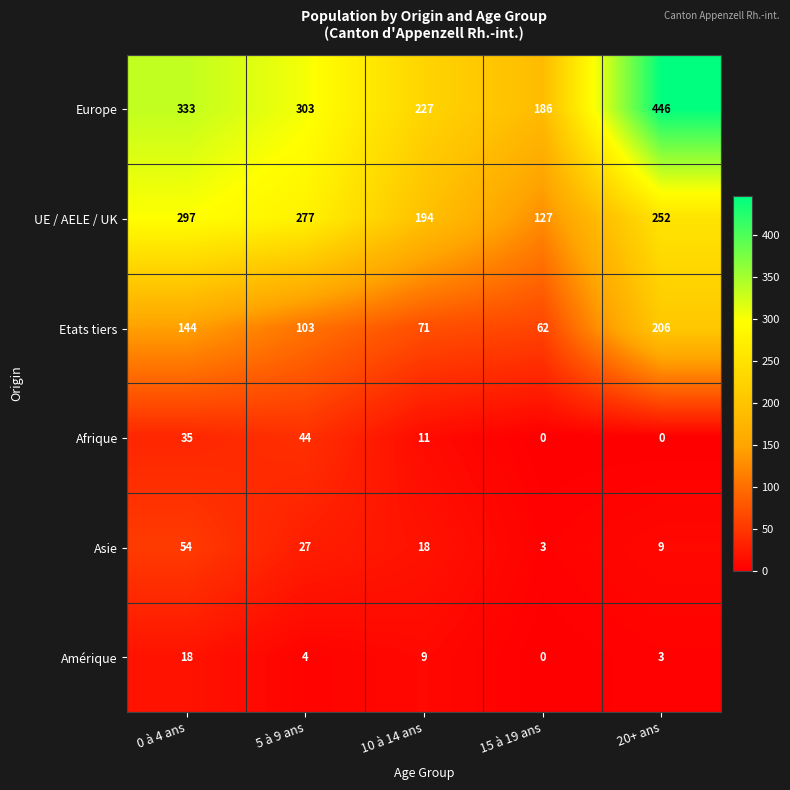

Which series has the largest range (max minus min)?

Europe